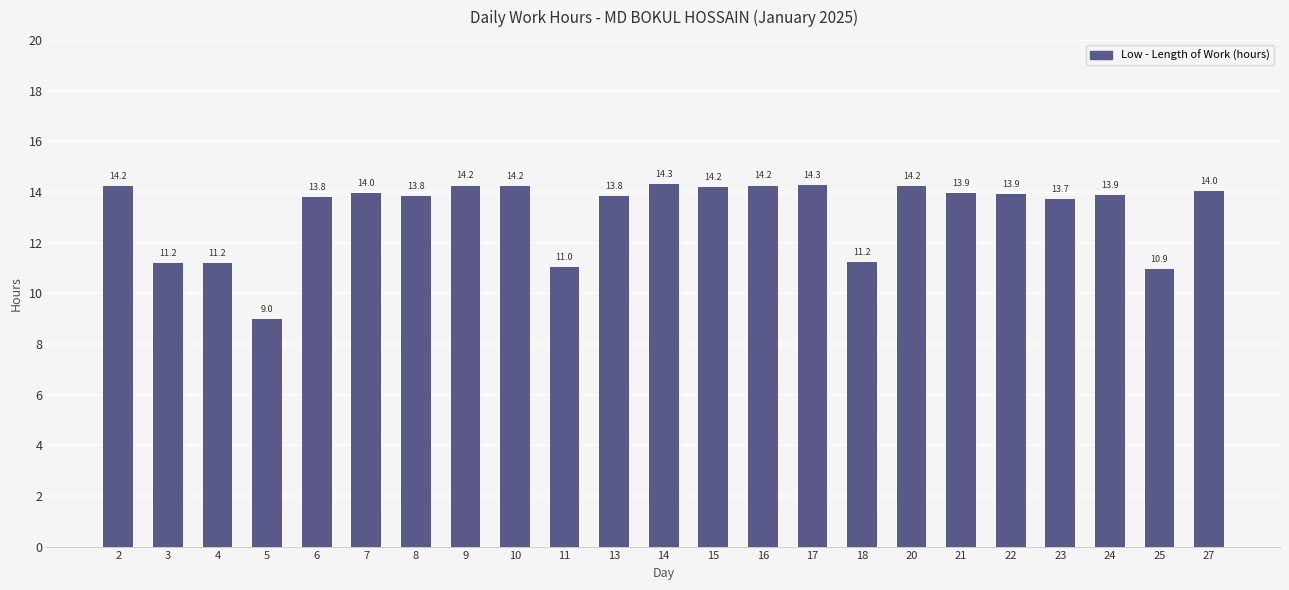

How many distinct data groups are displayed?

1